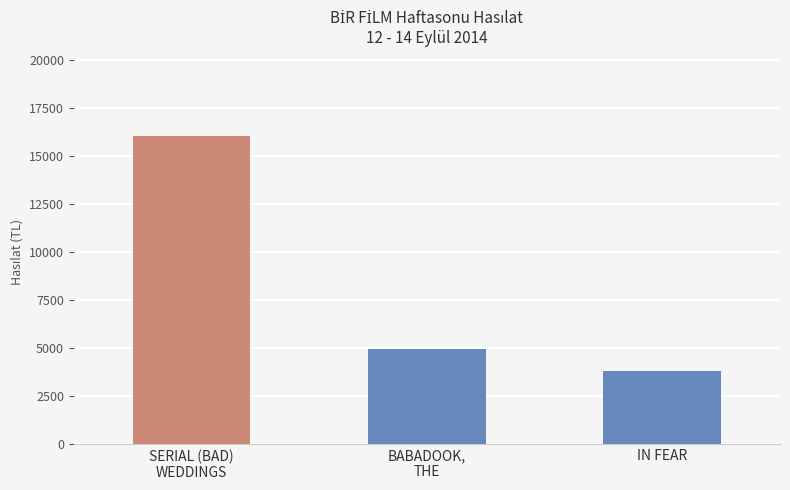

At which label is the value closest to 9907?

BABADOOK,
THE